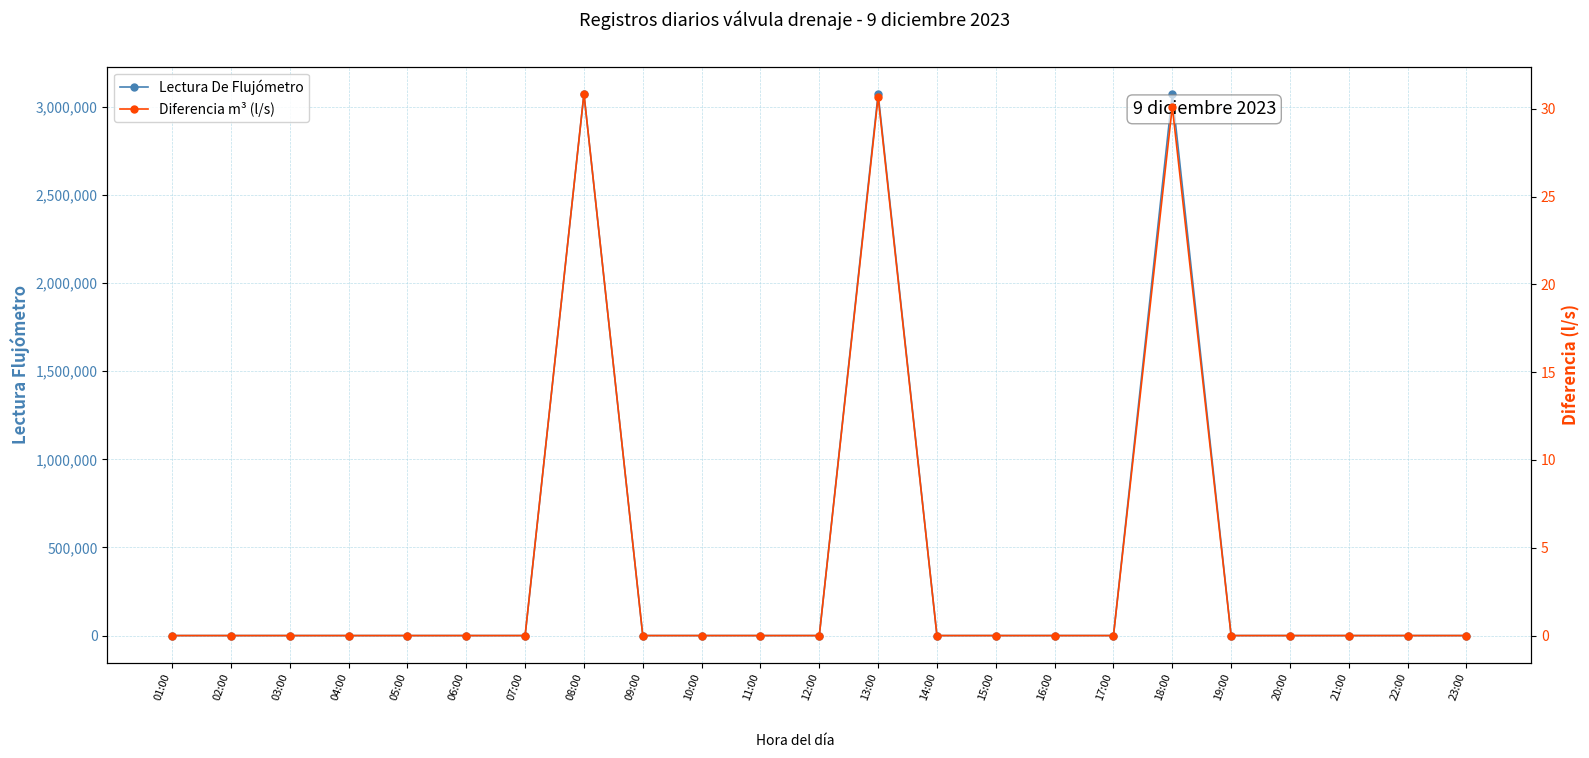

At which category does Diferencia m³ (l/s) reach its first local peak?

08:00